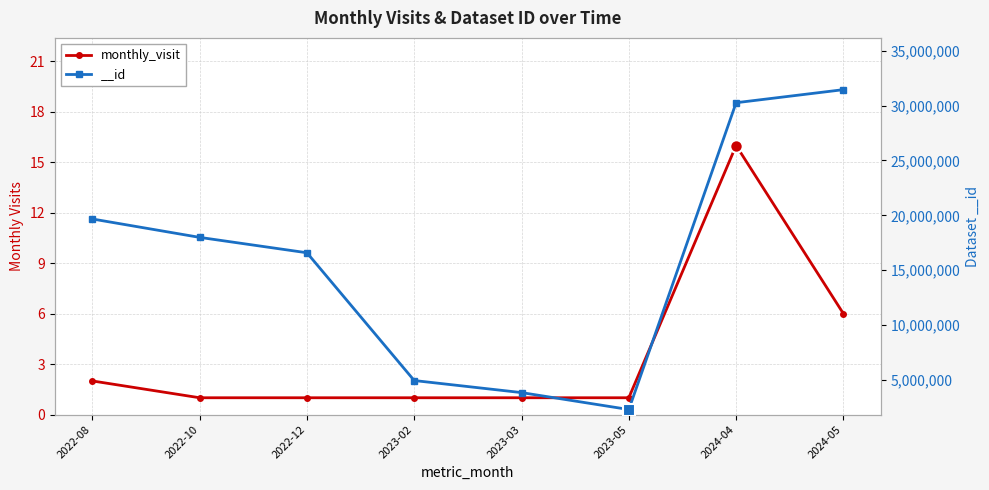

What is the change in value from 2022-08 to 2024-04?

+14